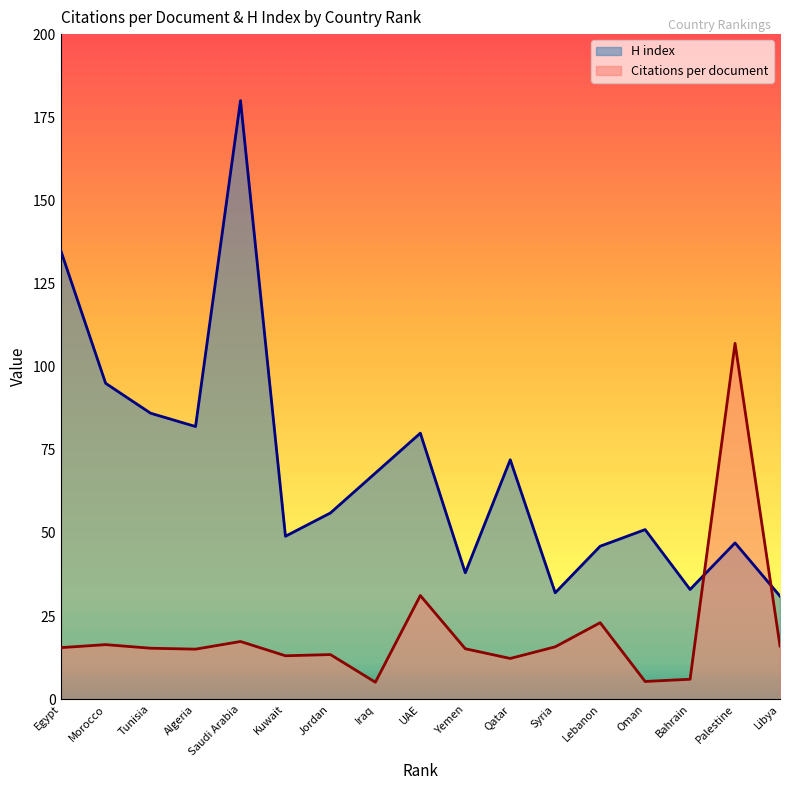

Between Kuwait and Jordan, which series saw the biggest shift?

H index